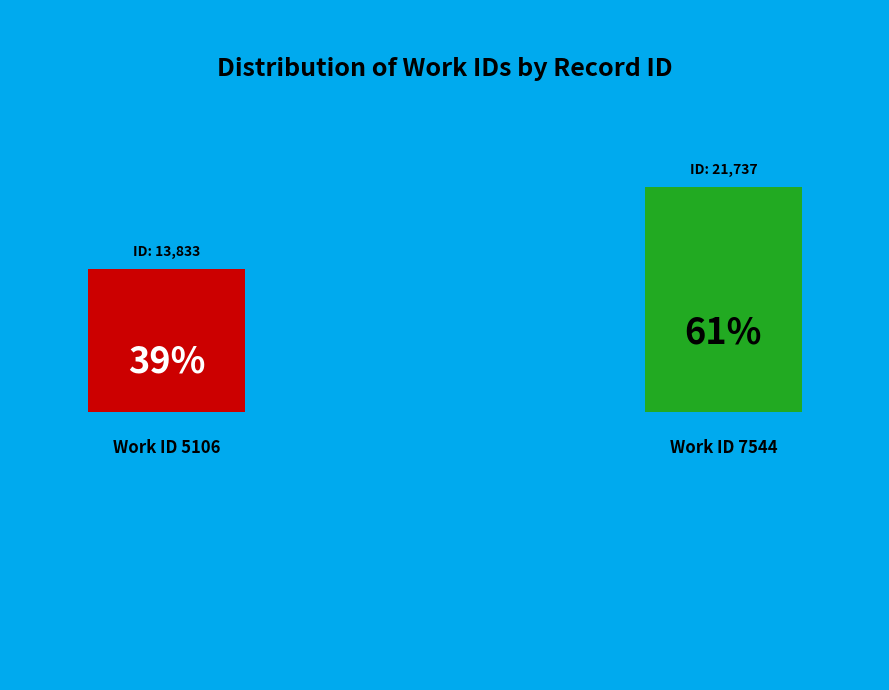

What is the largest slice in the pie chart?

7544